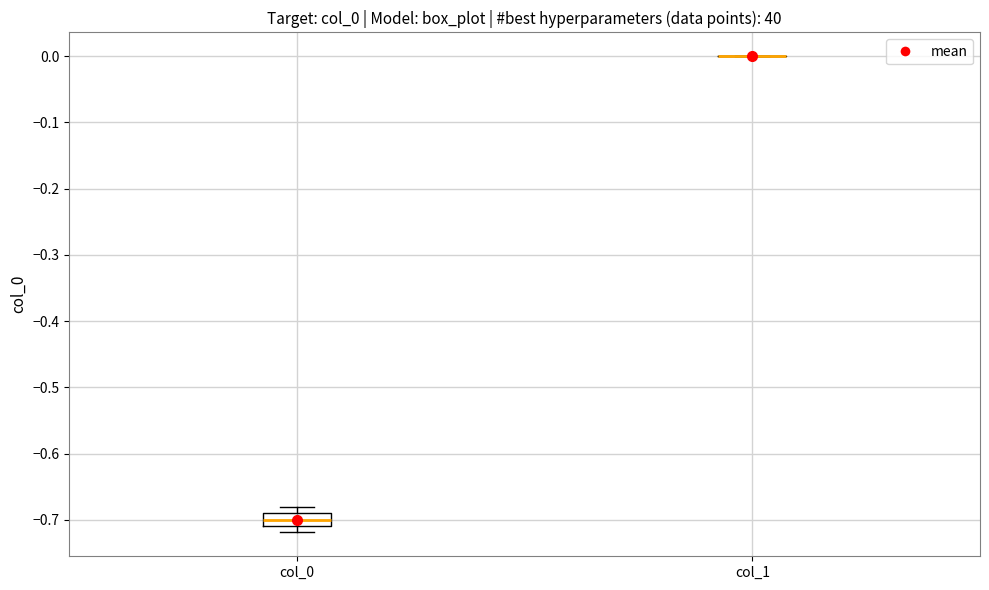

Reading left to right, read every box against the y-axis: the position of its median line, the range the box covers, and the ends of its whiskers. The values are not printed on the chart, so give them approximately, as read against the axis.

col_0: median -0.70, box -0.71 to -0.69, whiskers -0.72 to -0.68
col_1: box collapsed to a line at 0.00, whiskers 0.00 to 0.00